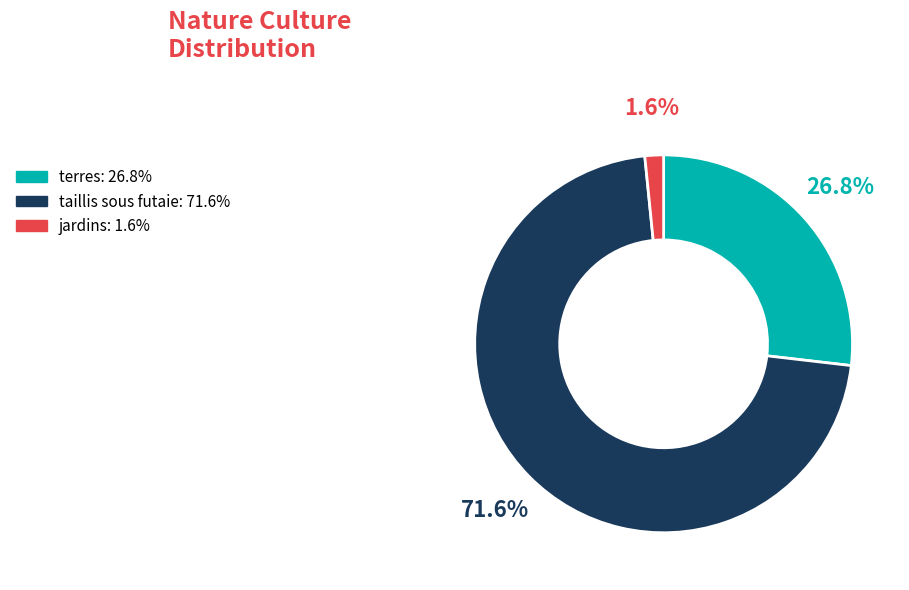

Is there any slice that represents more than half of the pie?

Yes